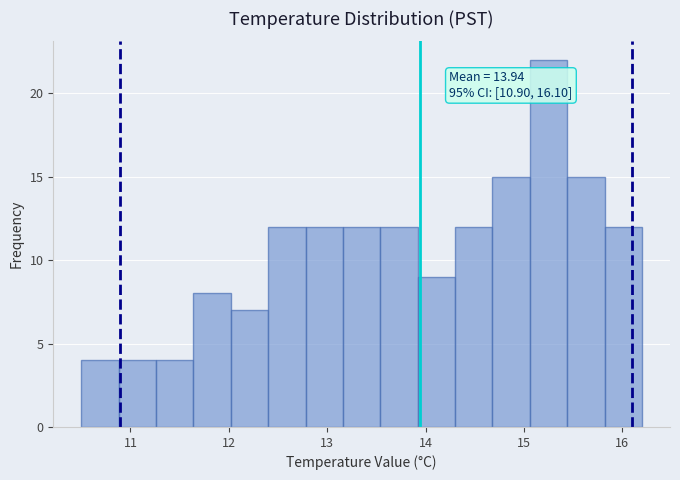

Around what value on the x-axis is the tallest bar? Give the approximate position of its centre, as read against the axis.

15.3